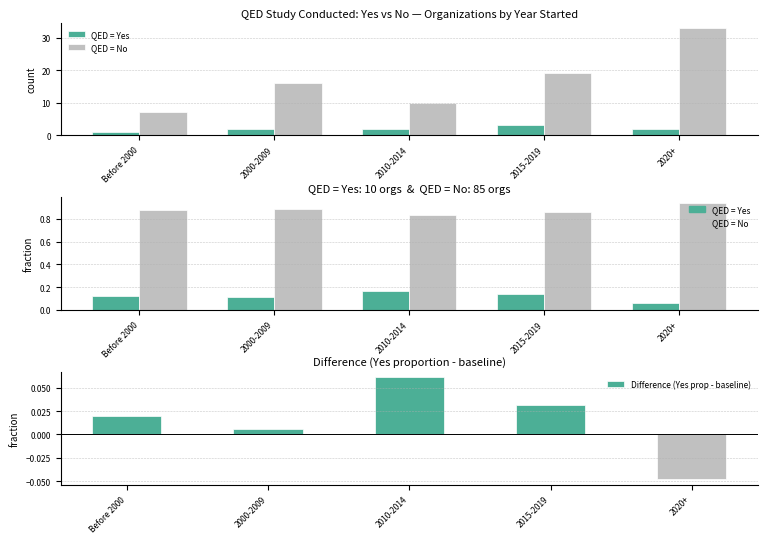

At which label does QED = No (proportion) reach its peak?

2020+